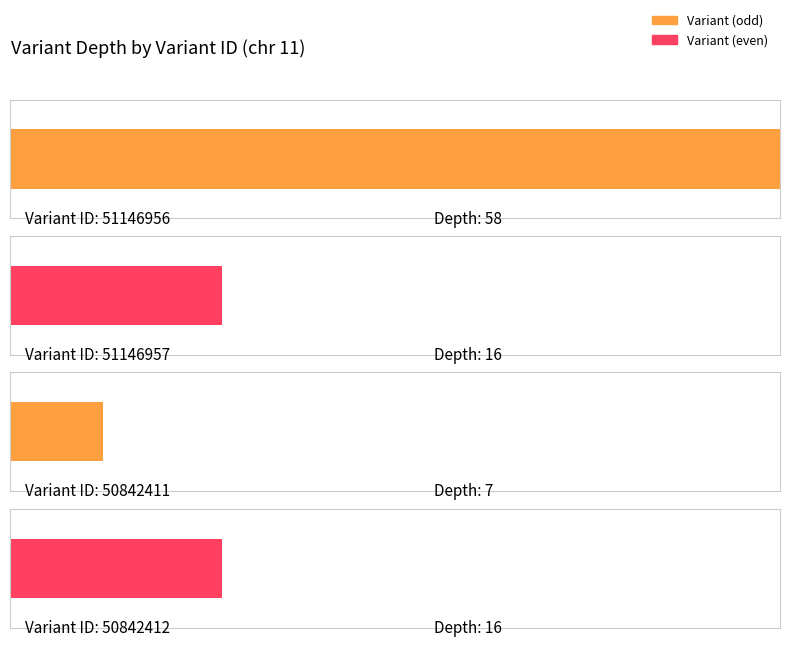

Which has a higher value, 50842412 or 51146956?

51146956